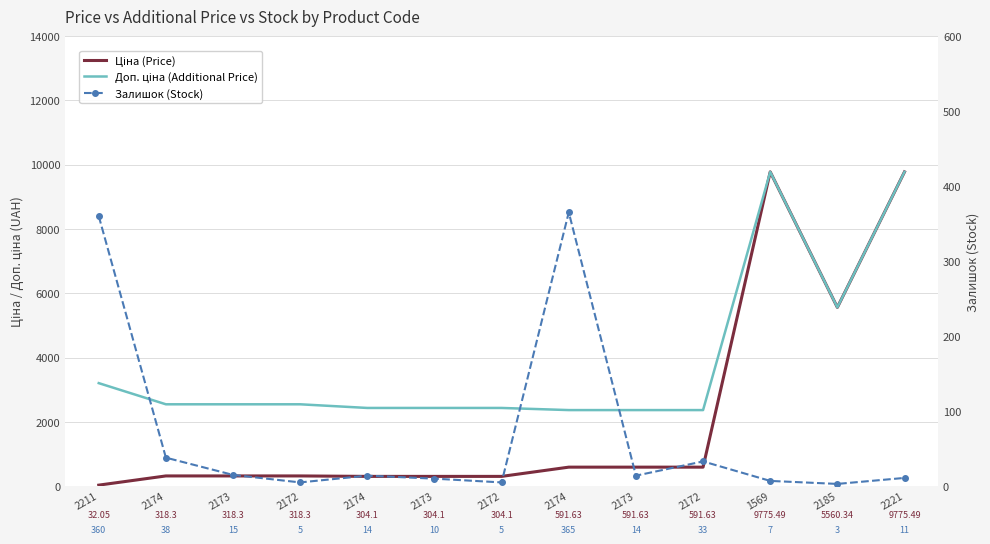

What are all the series names shown in the legend?

Ціна (Price), Доп. ціна (Additional Price), Залишок (Stock)